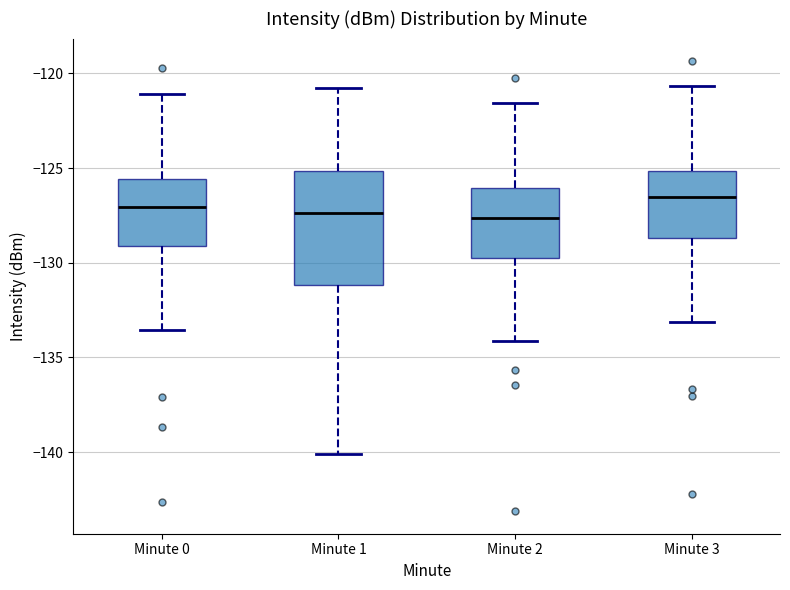

Where does the median line of the box for Minute 1 sit on the y-axis? The values are not printed on the chart, so give them approximately, as read against the axis.

-127.5